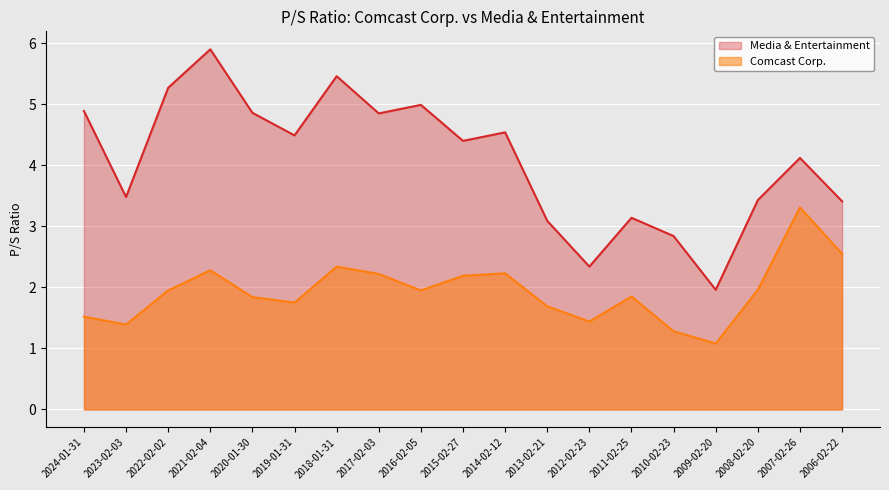

Count the number of categories in the chart.

19